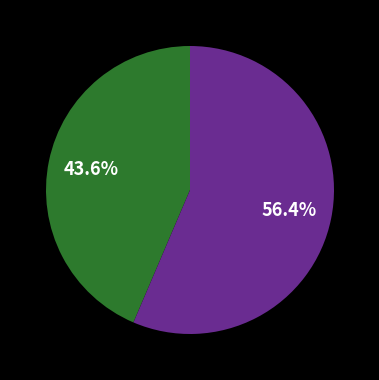

Is there any slice that represents more than half of the pie?

Yes